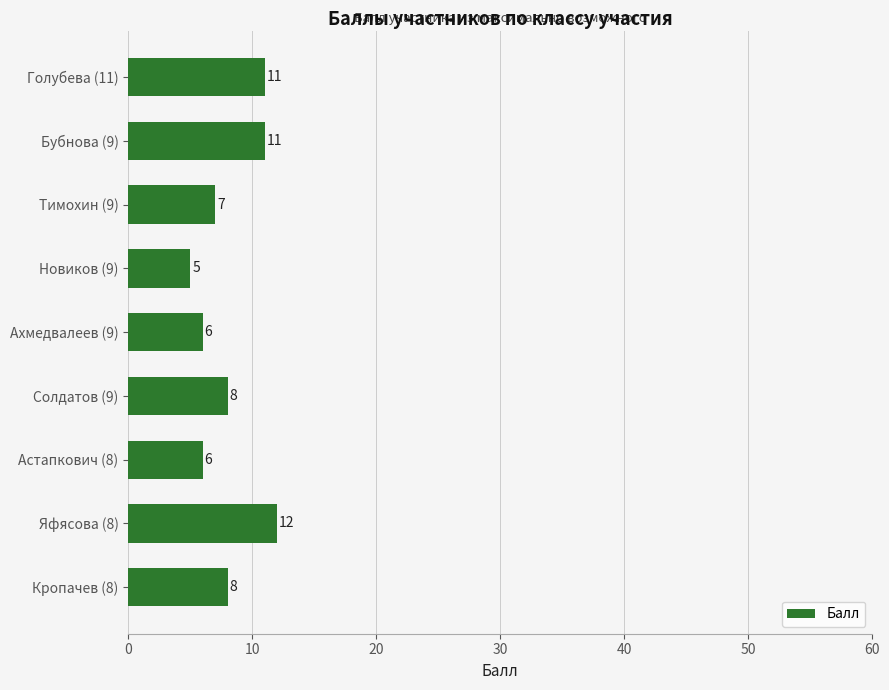

How many values are below 8?

4